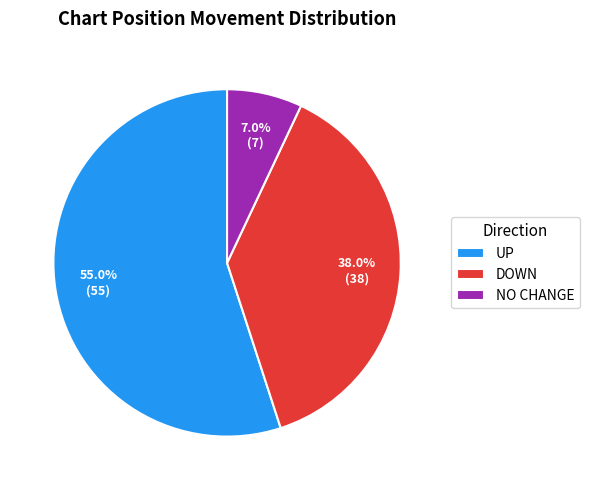

What is the total percentage of UP and DOWN?

93.0%